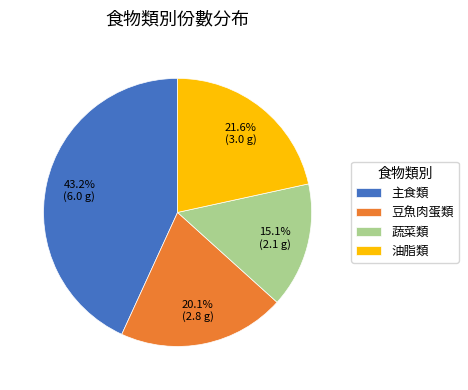

Which slice is the largest?

主食類